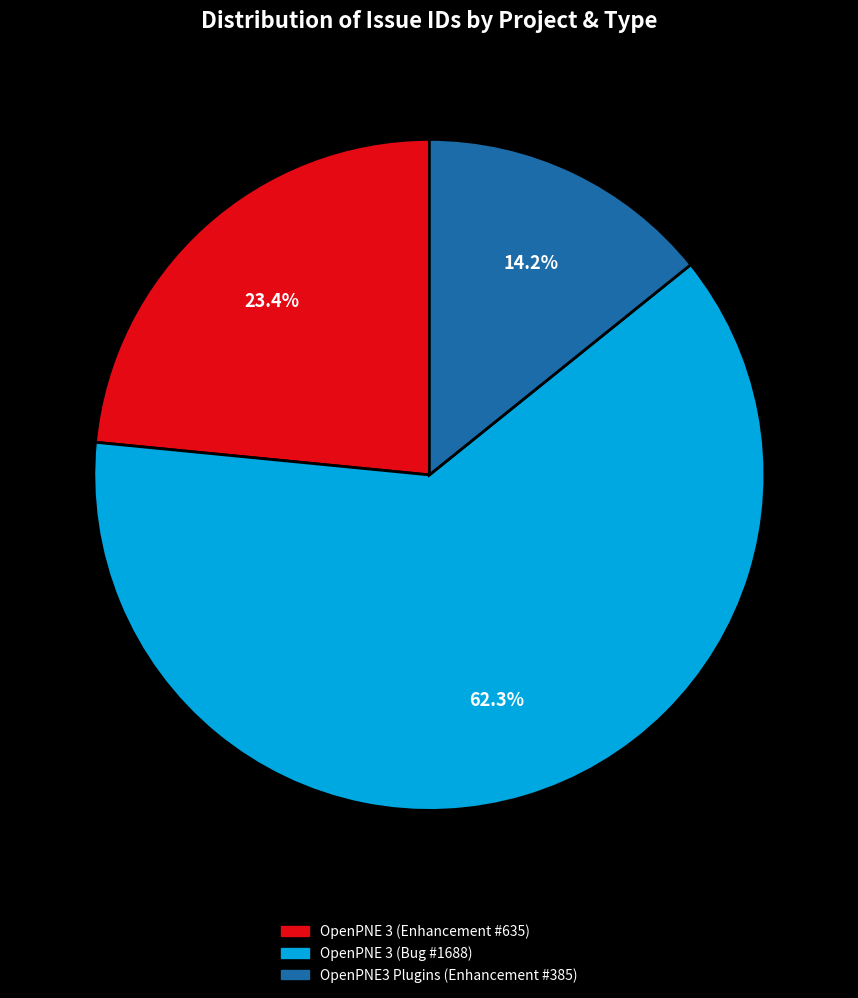

How many segments does this pie chart have?

3